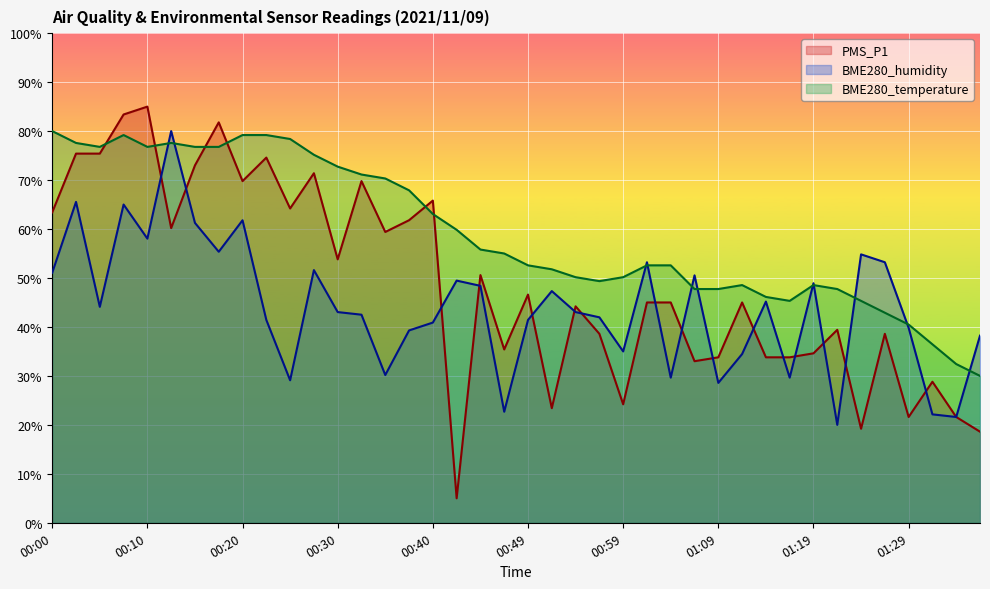

What is the highest value of the BME280_humidity series?

80.0